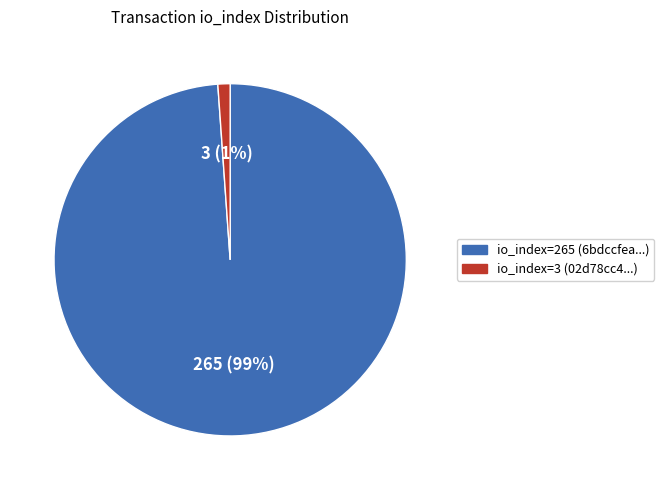

How many slices are in this pie chart?

2